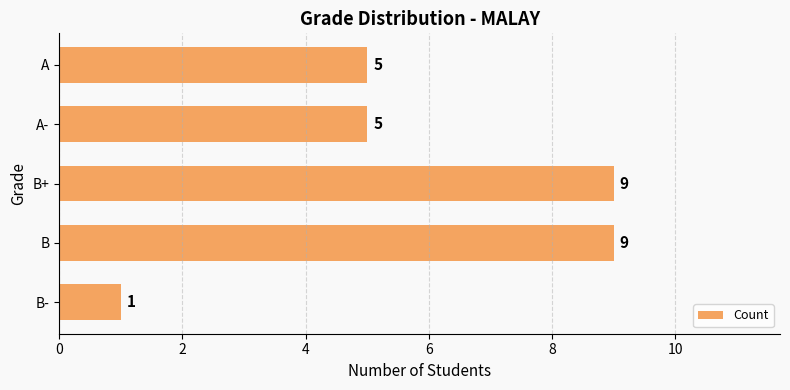

What is the sum of the values at B and B+?

18